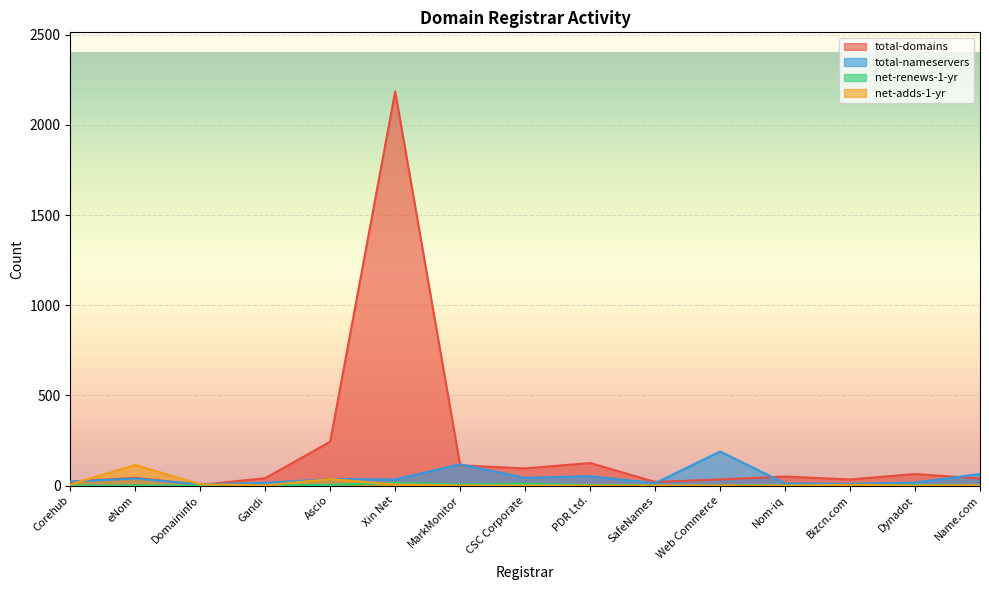

Rank the series at Dynadot from highest to lowest value.

total-domains, total-nameservers, net-renews-1-yr, net-adds-1-yr